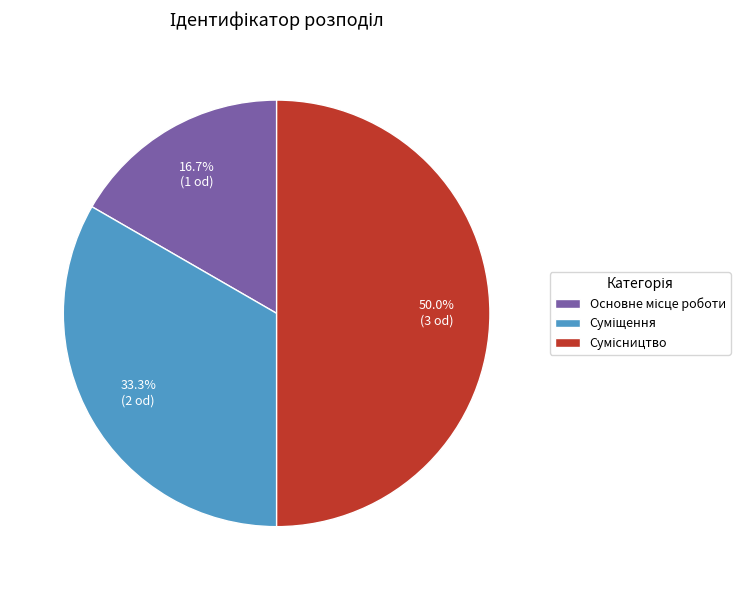

The Основне місце роботи slice represents 9% of the pie. True or false?

False